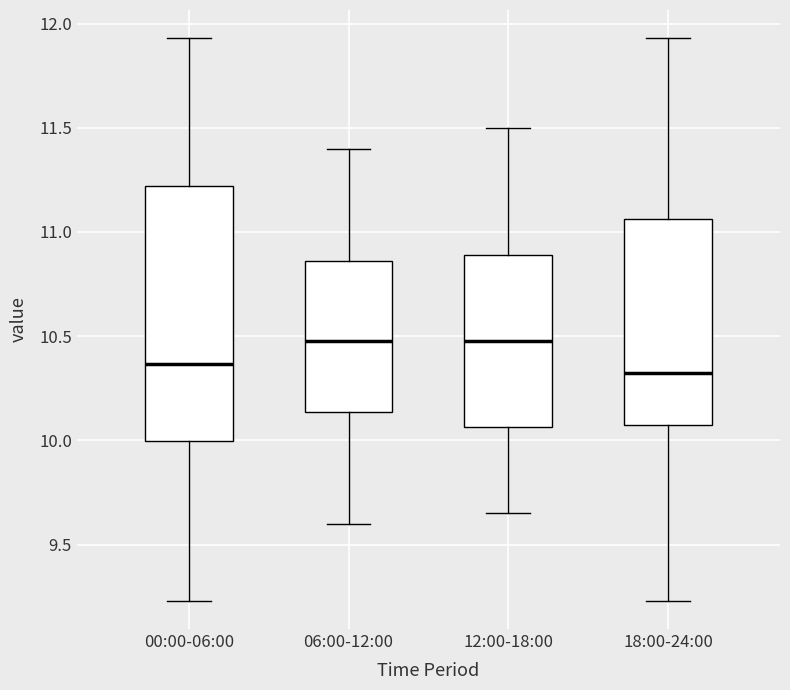

Reading left to right, transcribe this box plot: for each box, give where its median line is, the range the box spans, and where its two whiskers end, as read against the y-axis. The values are not printed on the chart, so give them approximately, as read against the axis.

00:00-06:00: median 10.35, box 10.00 to 11.20, whiskers 9.25 to 11.95
06:00-12:00: median 10.50, box 10.15 to 10.85, whiskers 9.60 to 11.40
12:00-18:00: median 10.50, box 10.05 to 10.90, whiskers 9.65 to 11.50
18:00-24:00: median 10.35, box 10.10 to 11.05, whiskers 9.25 to 11.95